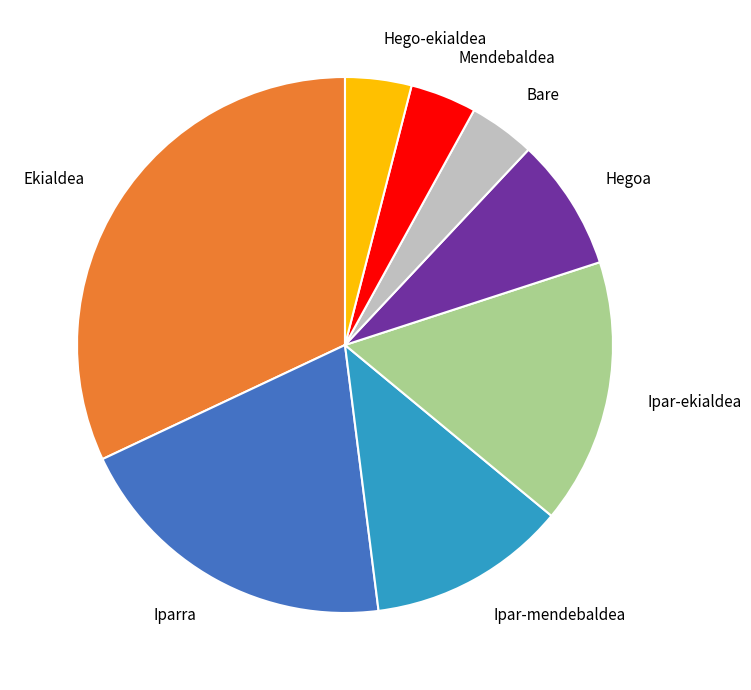

Is there any slice that represents more than half of the pie?

No